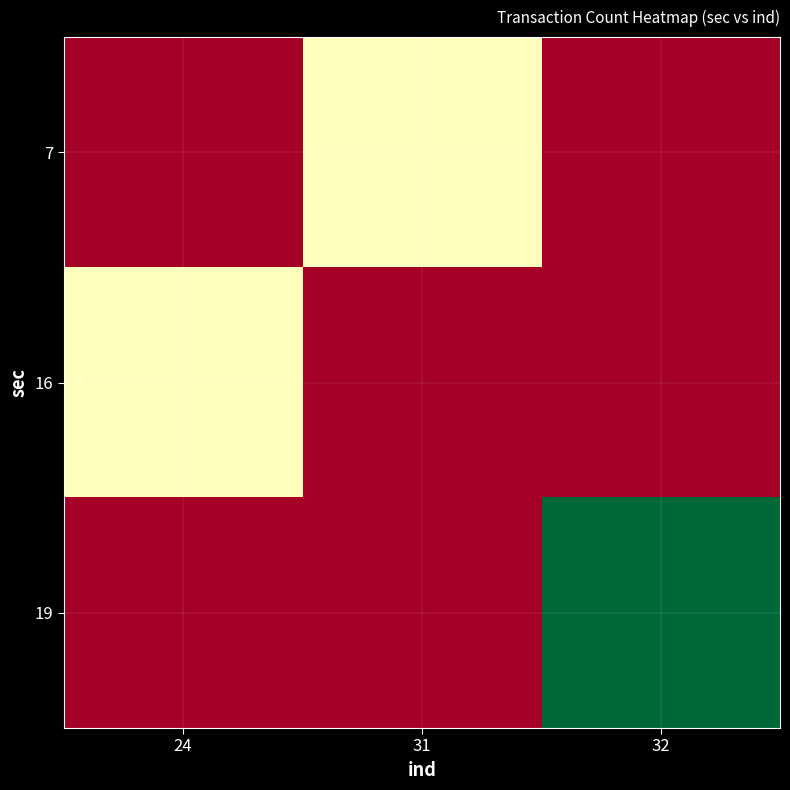

Reading left to right, transcribe all the data shown in this chart.

7: 24=0	31=1	32=0
16: 24=1	31=0	32=0
19: 24=0	31=0	32=2